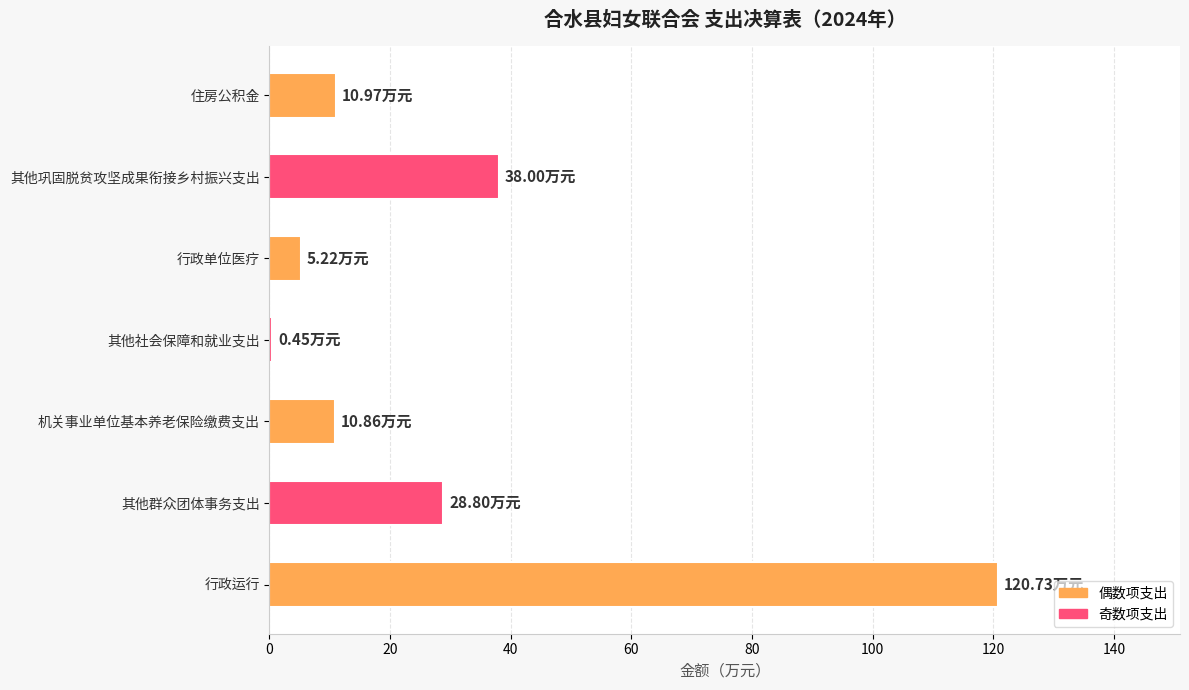

At which category does the chart reach its peak across all series?

行政运行